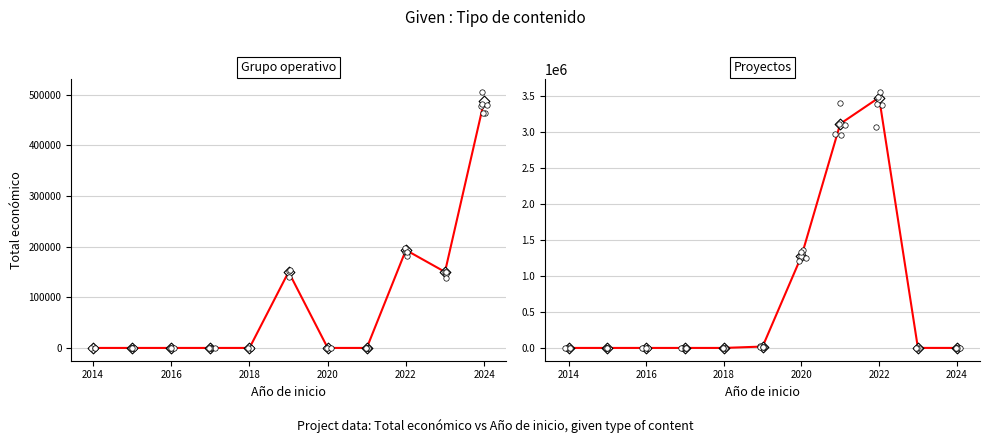

What is the total value across all series at 2020?

1272314